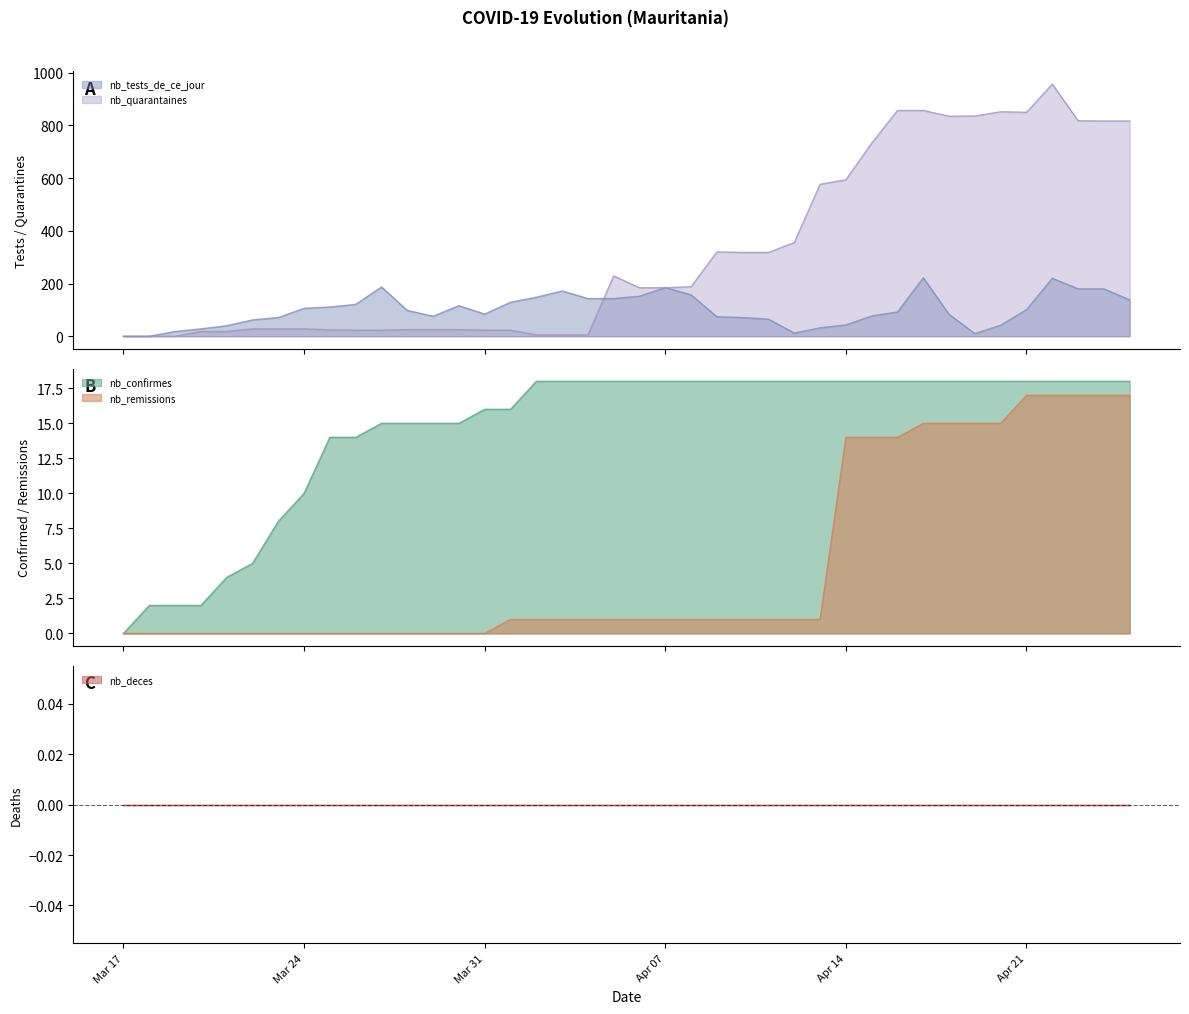

How many values in the nb_quarantaines series exceed 184?

19